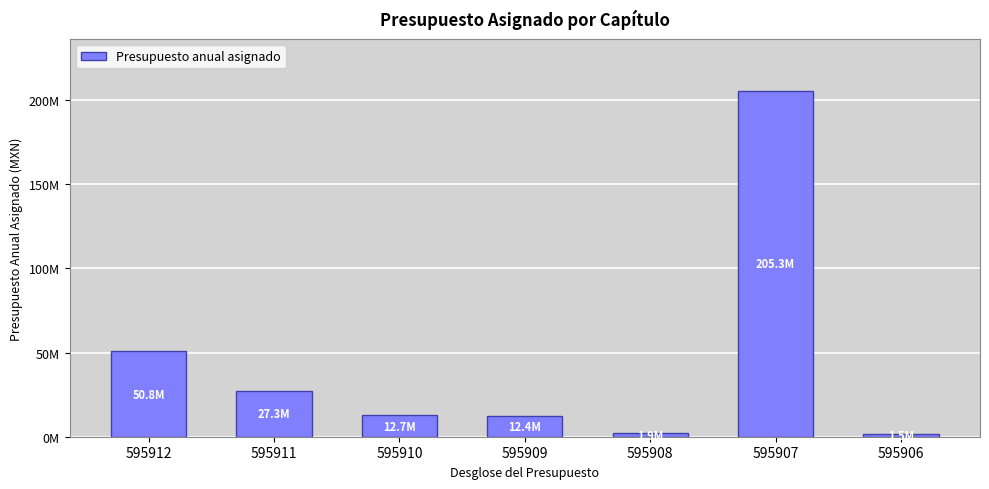

What is the sum of all values?

311821570.7